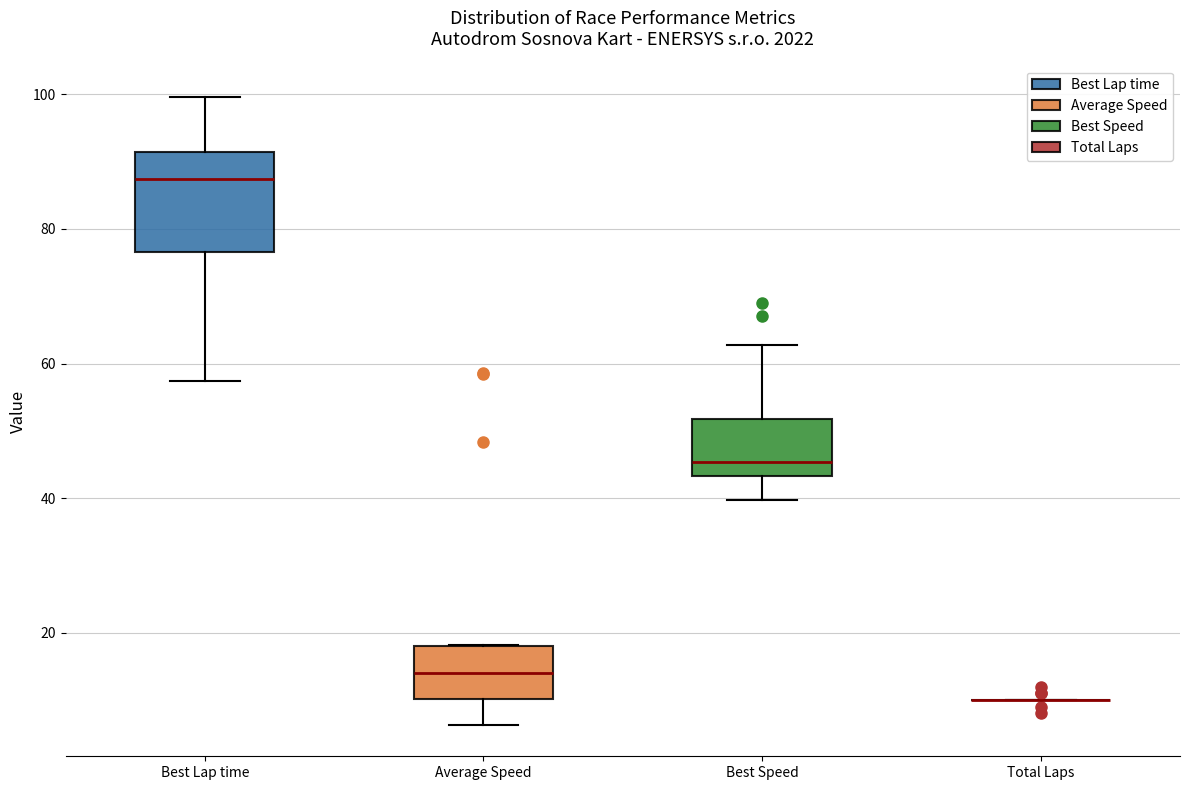

Comparing the boxes themselves (not the whiskers), which one is the tallest?

Best Lap time